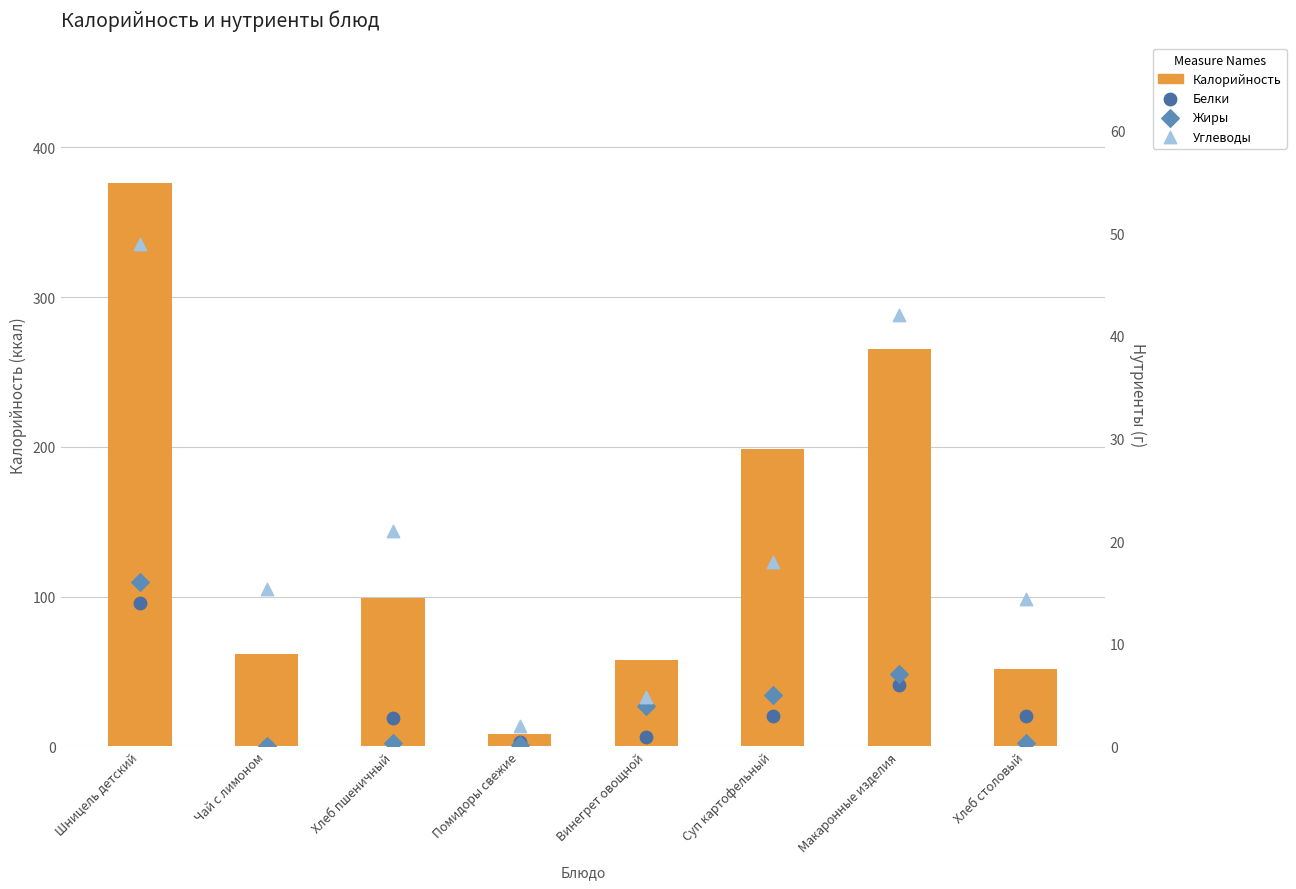

At which category is the sum across all series the highest?

Шницель детский